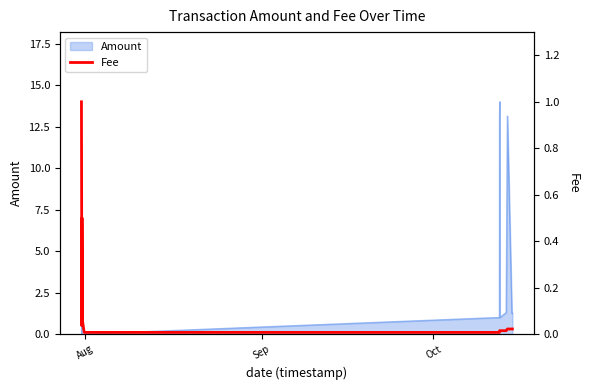

What is the maximum value for Amount?

14.0